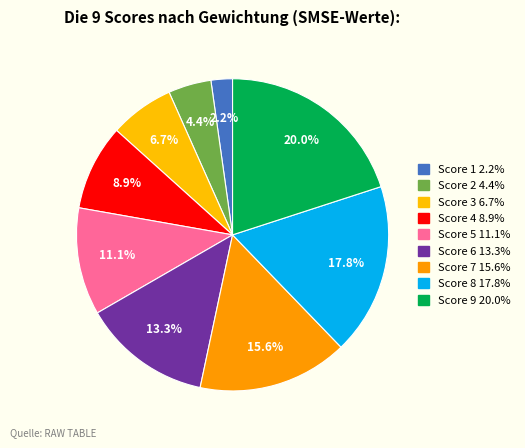

What percentage do Score 4 and Score 3 together represent?

15.6%